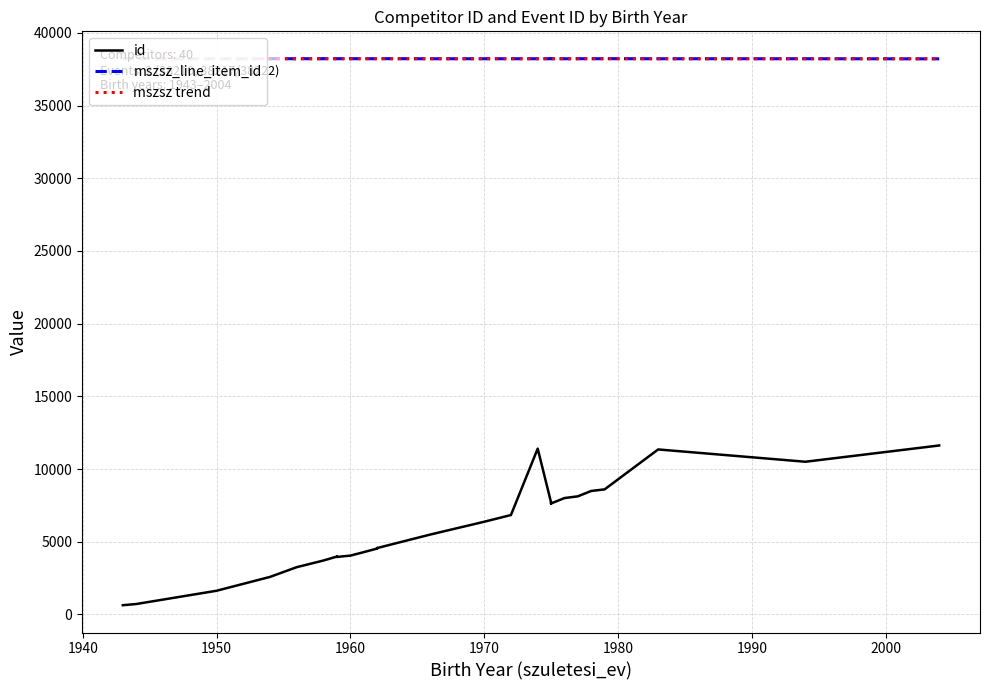

How many categories are shown in the chart?

40